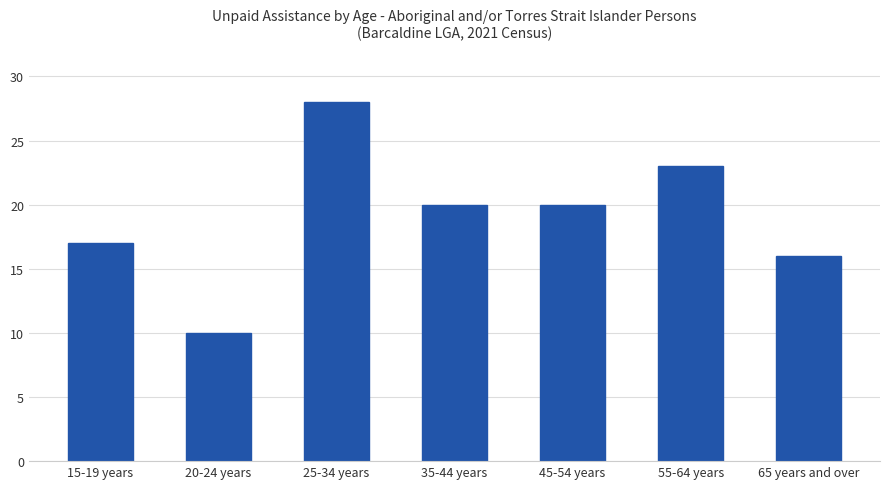

What is the difference between the values at 55-64 years and 15-19 years?

6